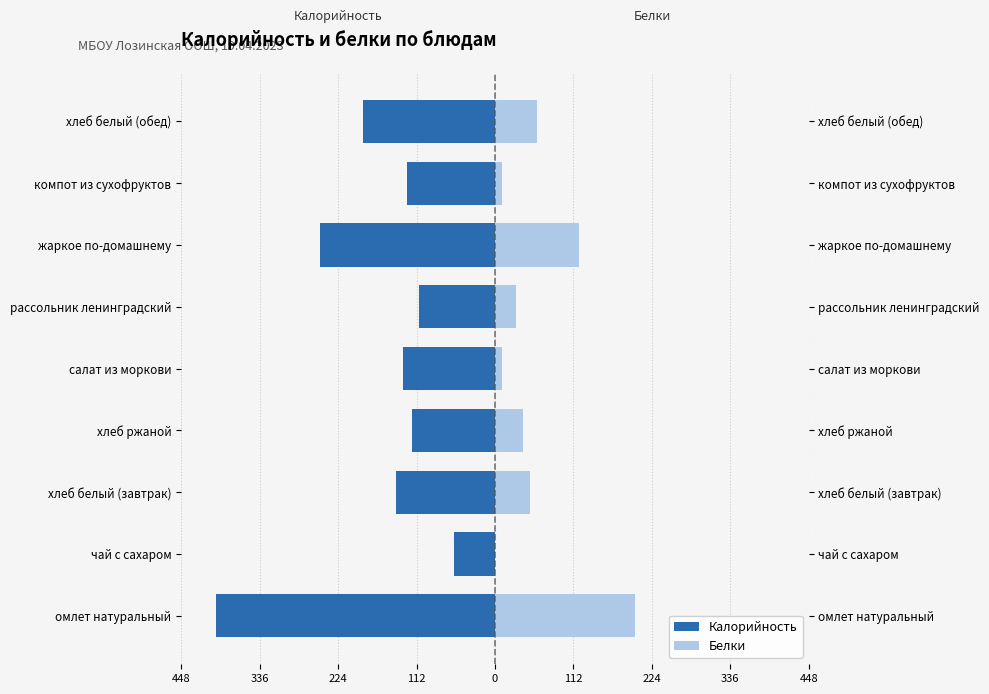

What is the minimum value shown in the chart?

-398